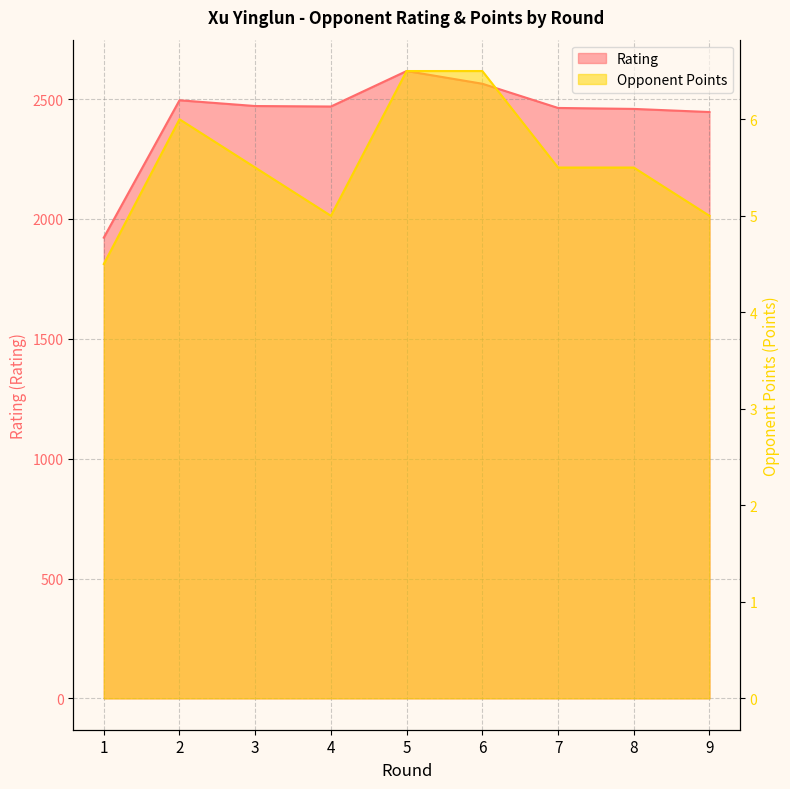

True or false: Opponent Points and Rating intersect in this chart.

False